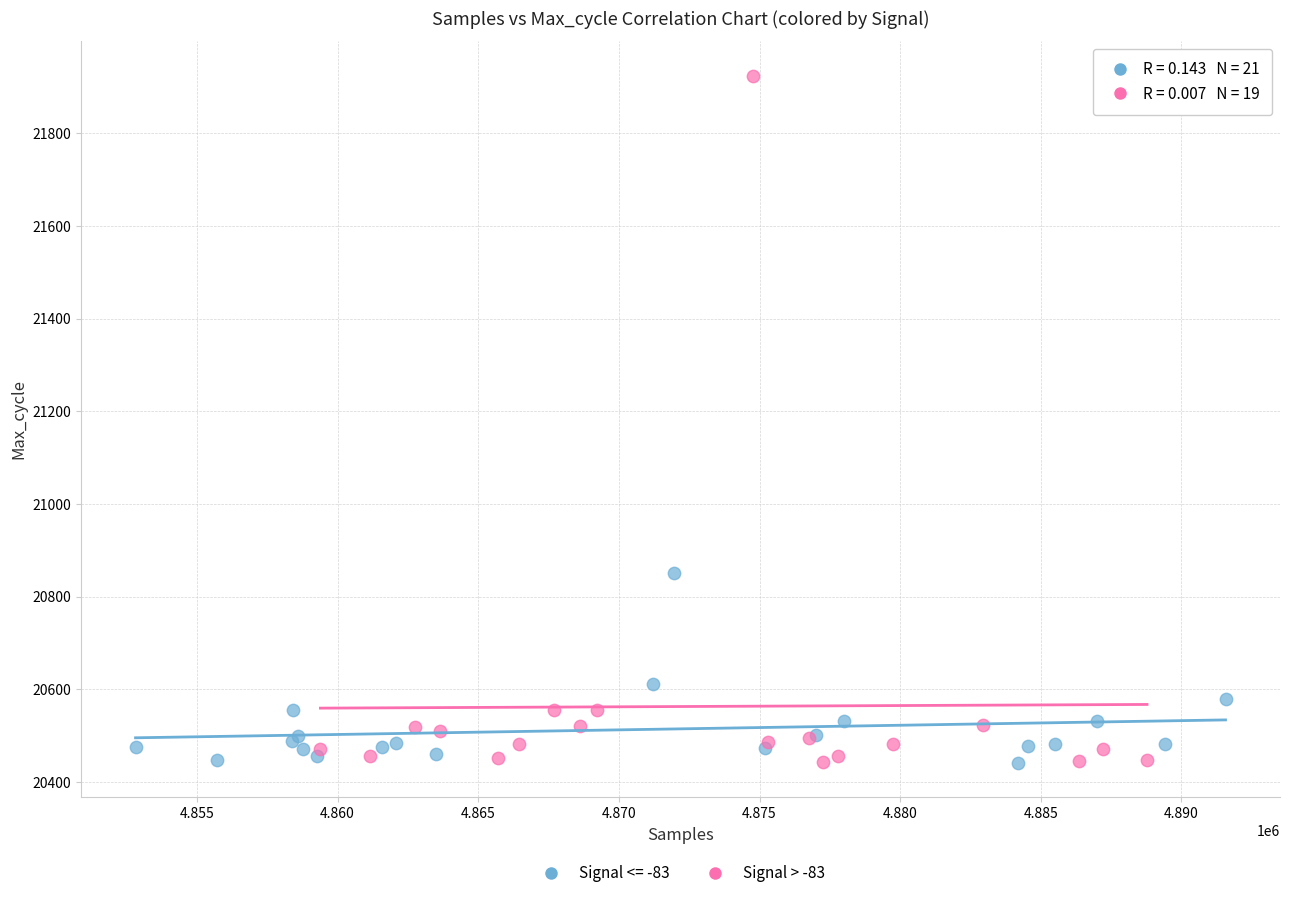

Which series has the largest Y range (max minus min)?

Signal > -83